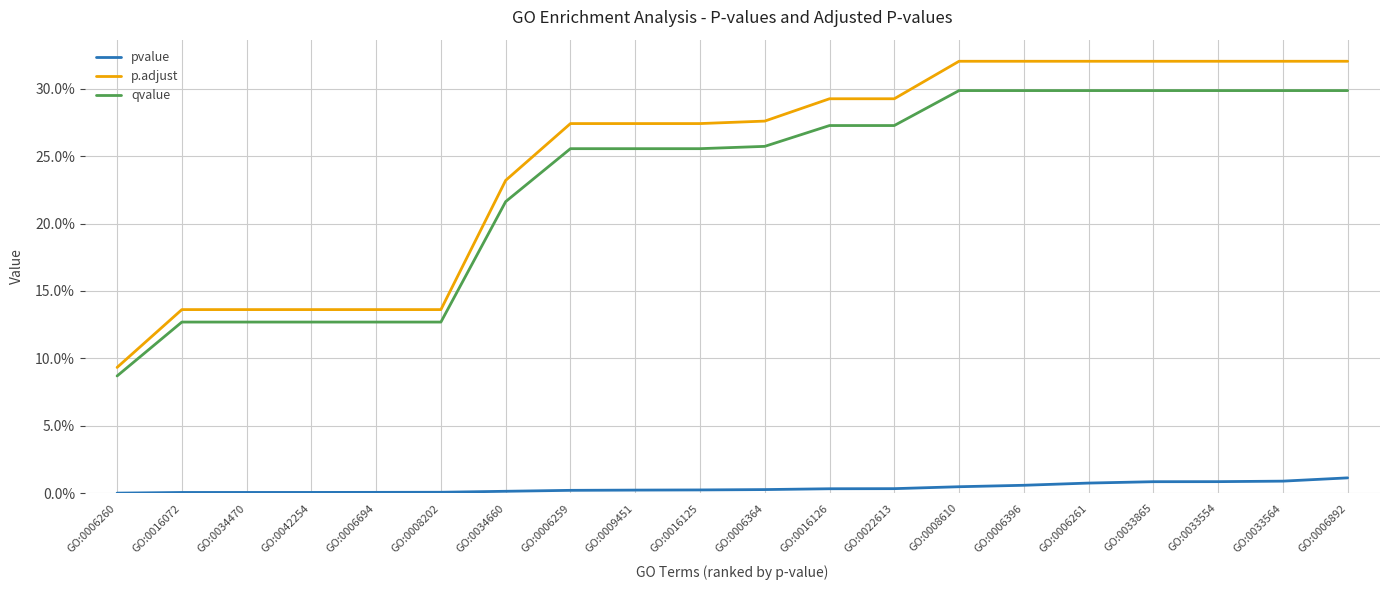

At which category does the chart reach its peak across all series?

GO:0008610